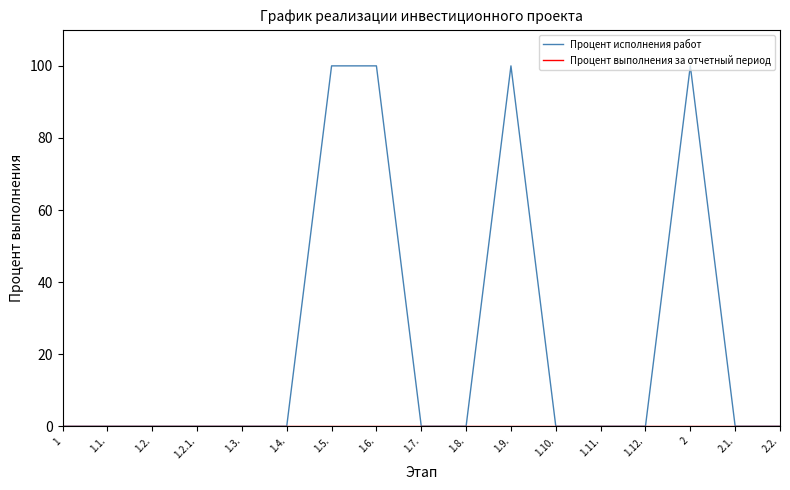

Which series changed the most between 1.2.1. and 2?

Процент исполнения работ